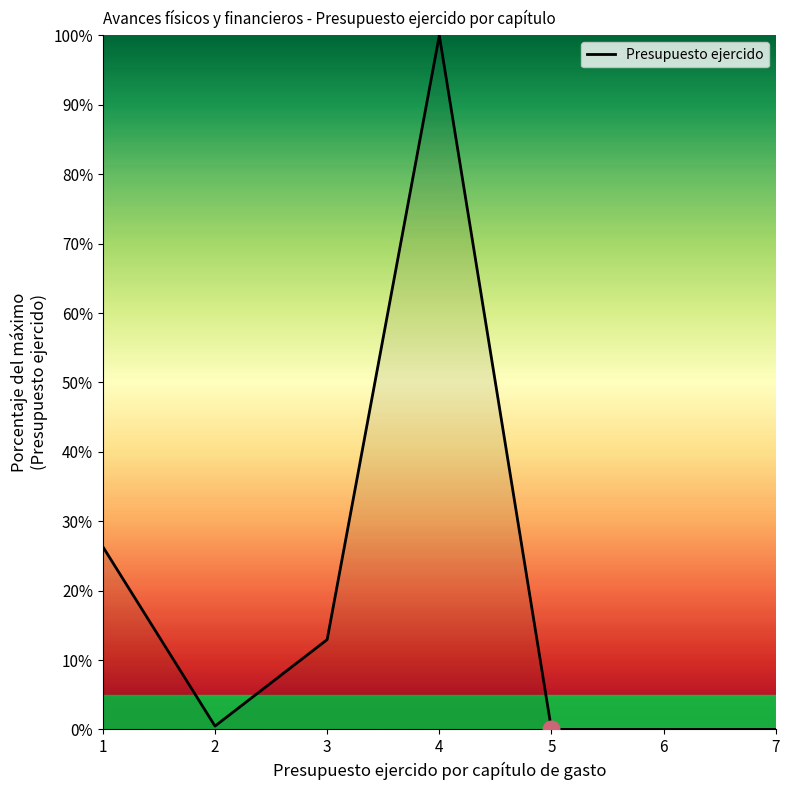

Does the chart display data point markers on the line(s)?

No